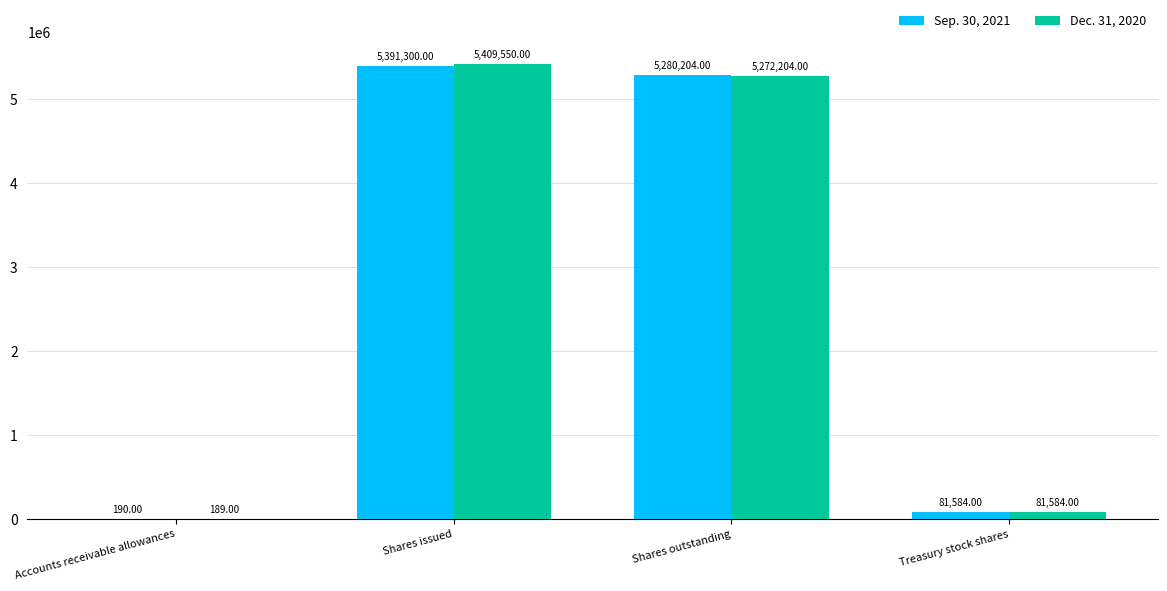

Which label corresponds to the largest value in the chart?

Shares issued